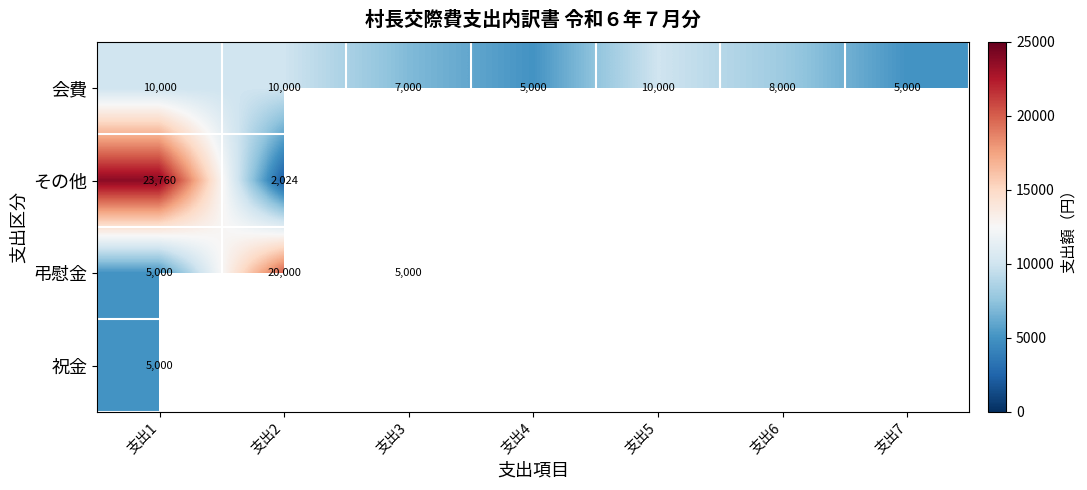

How many data points does each series have?

7